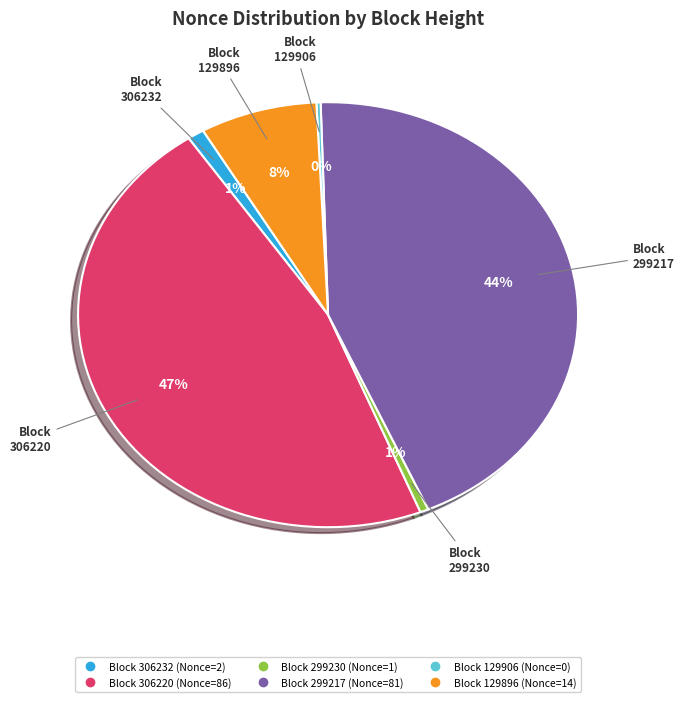

Is there a majority slice in this chart?

No